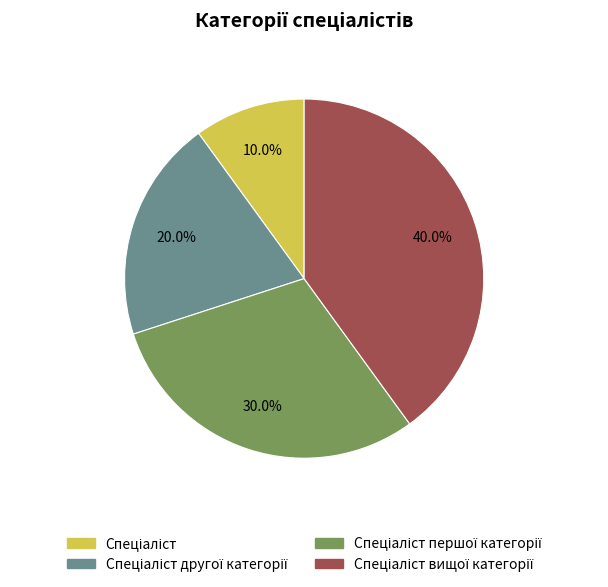

Is there any slice that represents more than half of the pie?

No